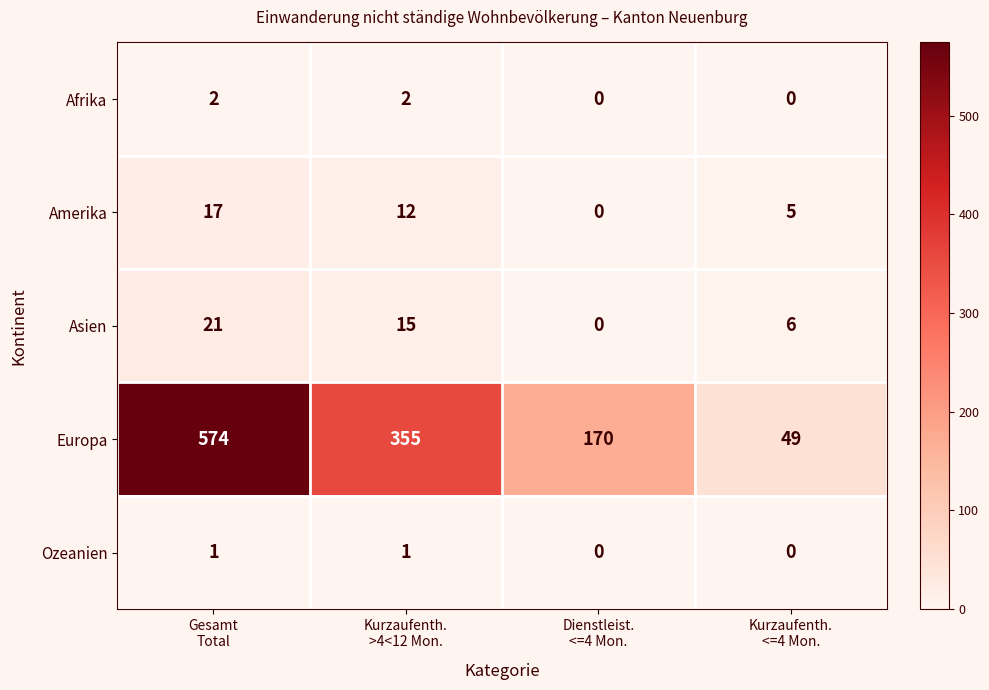

Which series changed the most between Gesamt
Total and Dienstleist.
<=4 Mon.?

Europa